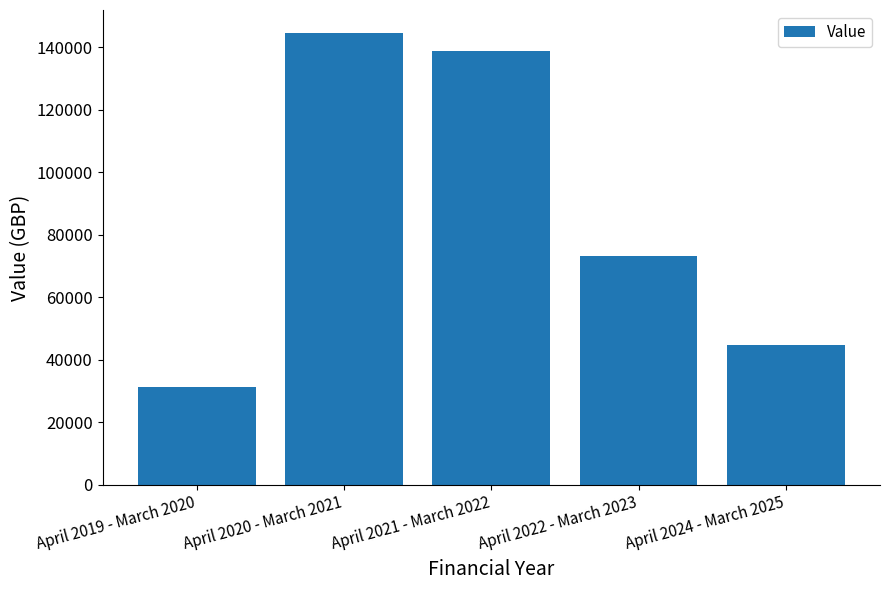

What is the label of the 1st bar from the right?

April 2024 - March 2025